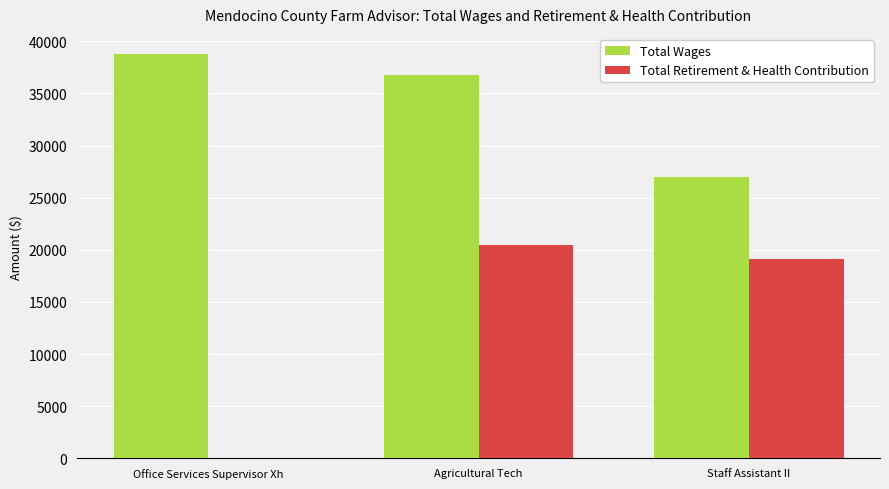

Is the value of Total Wages at Staff Assistant II greater than the value of Total Retirement & Health Contribution at Agricultural Tech?

Yes